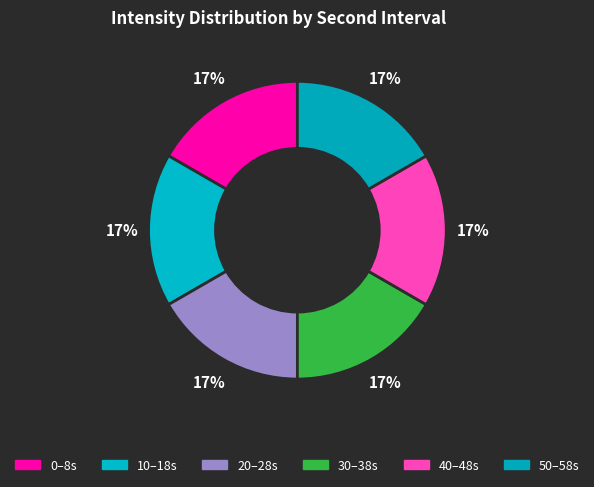

Does any single category account for the majority?

No